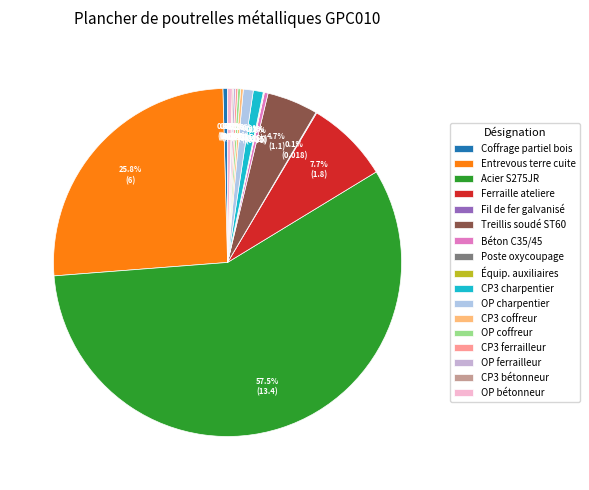

How many segments does this pie chart have?

17